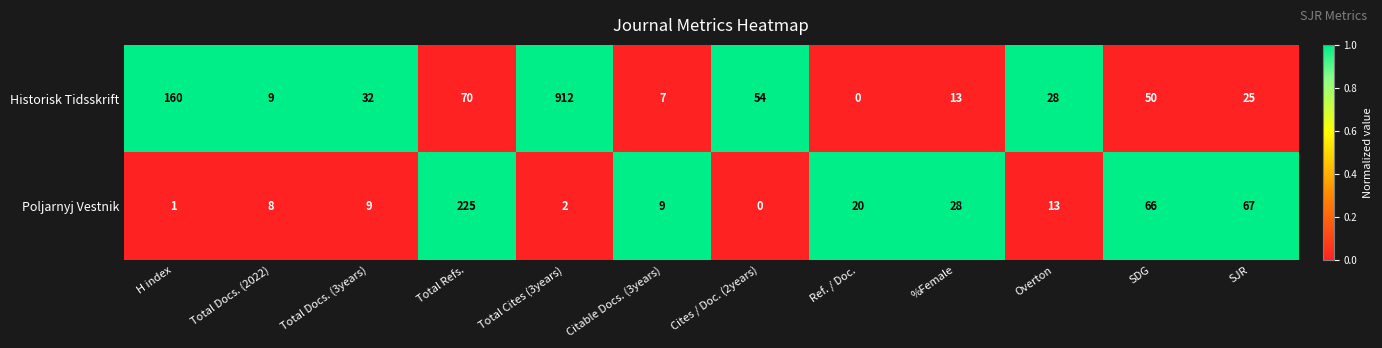

What is the total value across all series at Ref. / Doc.?

20